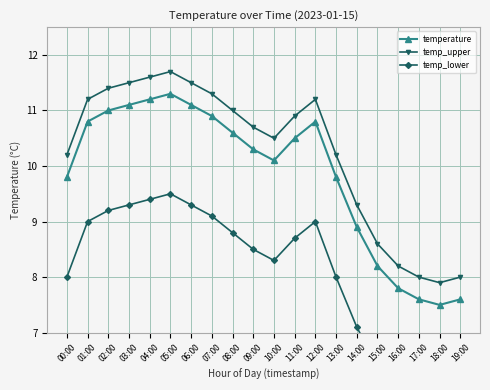

Where is the first local minimum for temp_lower?

10:00